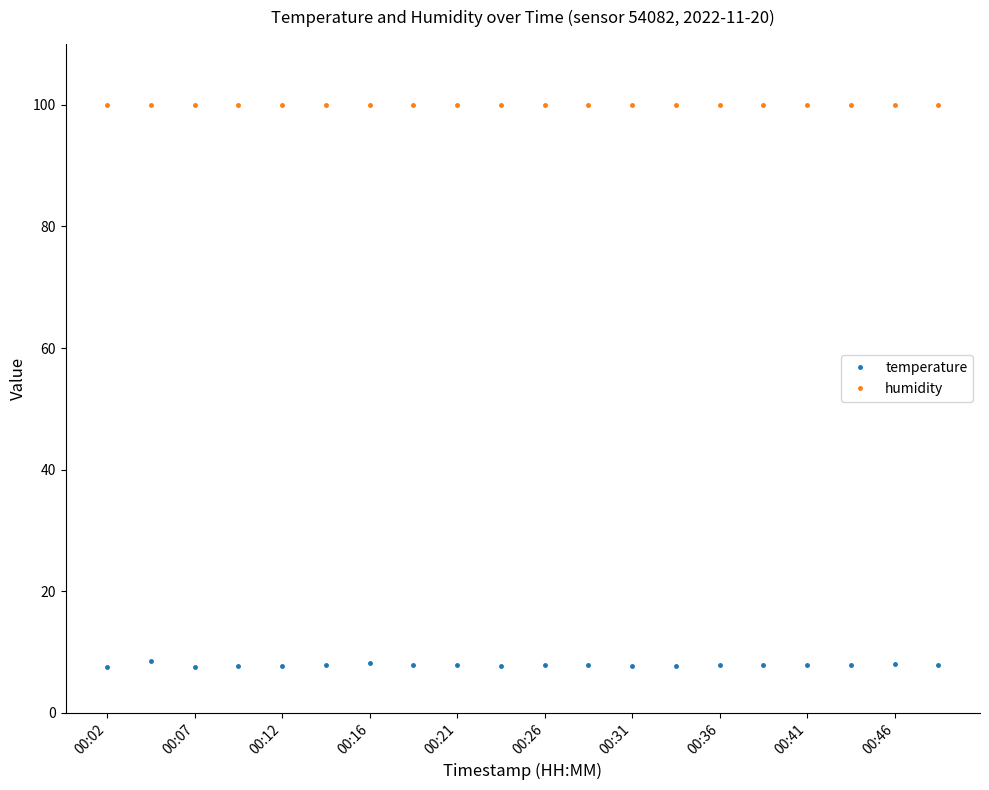

Rank the series by their average value, from highest to lowest.

humidity, temperature